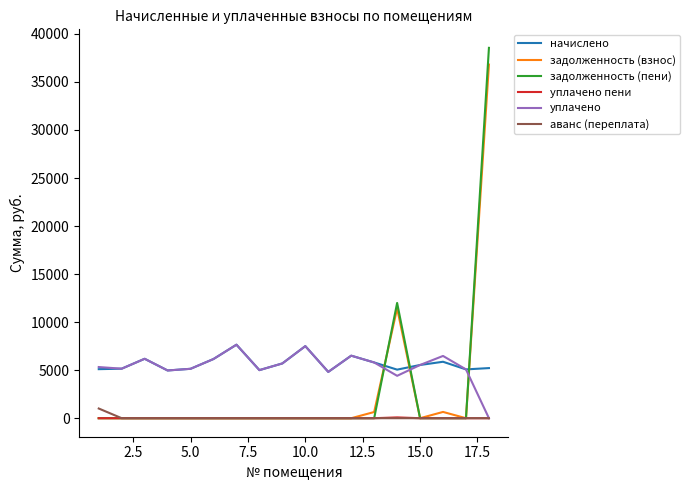

How many lines are shown in the chart?

6